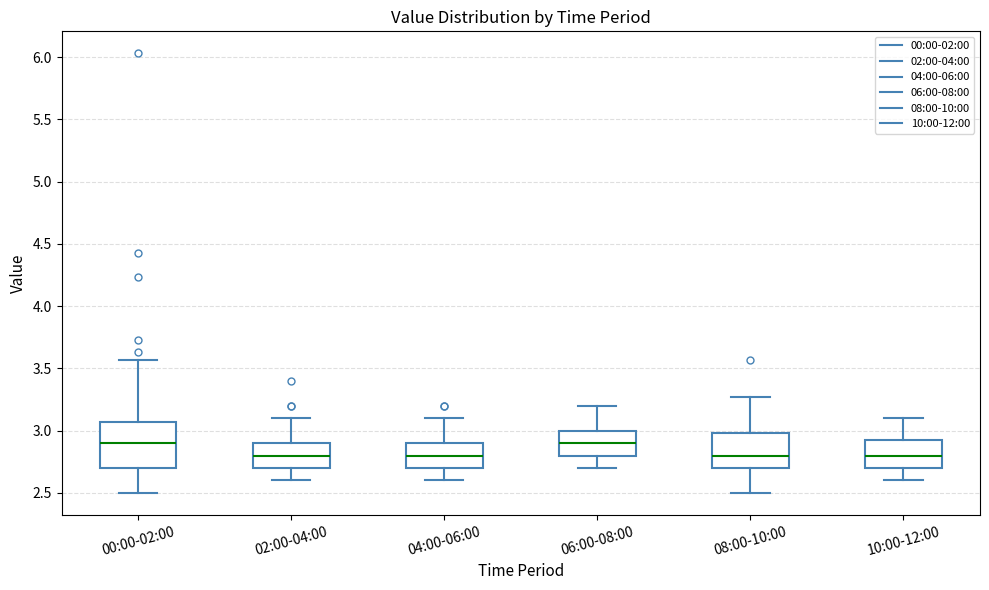

Reading left to right, read every box against the y-axis: the position of its median line, the range the box covers, and the ends of its whiskers. The values are not printed on the chart, so give them approximately, as read against the axis.

00:00-02:00: median 2.90, box 2.70 to 3.05, whiskers 2.50 to 3.55
02:00-04:00: median 2.80, box 2.70 to 2.90, whiskers 2.60 to 3.10
04:00-06:00: median 2.80, box 2.70 to 2.90, whiskers 2.60 to 3.10
06:00-08:00: median 2.90, box 2.80 to 3.00, whiskers 2.70 to 3.20
08:00-10:00: median 2.80, box 2.70 to 3.00, whiskers 2.50 to 3.25
10:00-12:00: median 2.80, box 2.70 to 2.95, whiskers 2.60 to 3.10